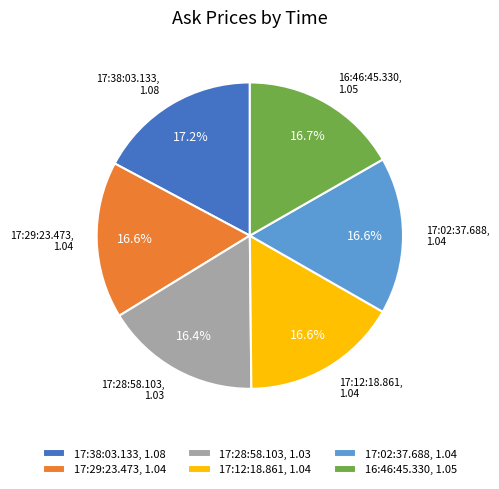

Is there any slice that represents more than half of the pie?

No